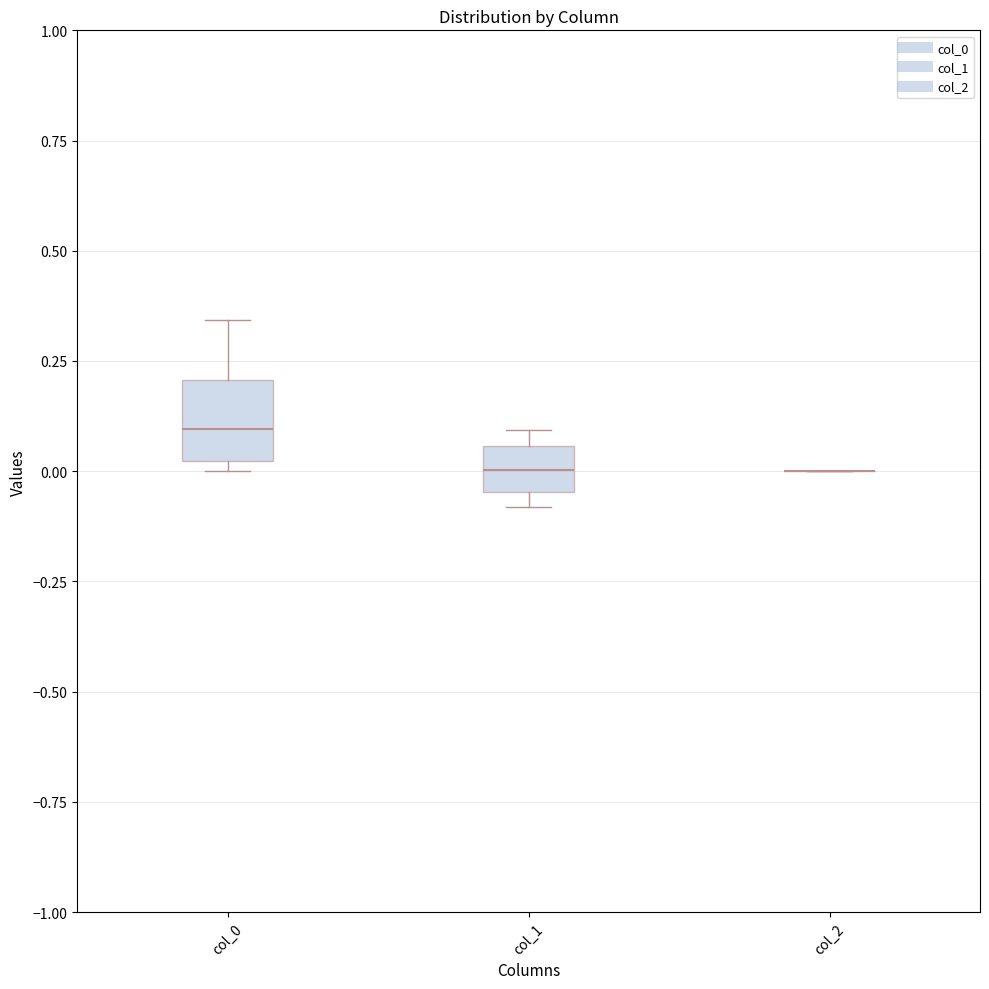

Where does the median line of the box for col_1 sit on the y-axis? The values are not printed on the chart, so give them approximately, as read against the axis.

0.00